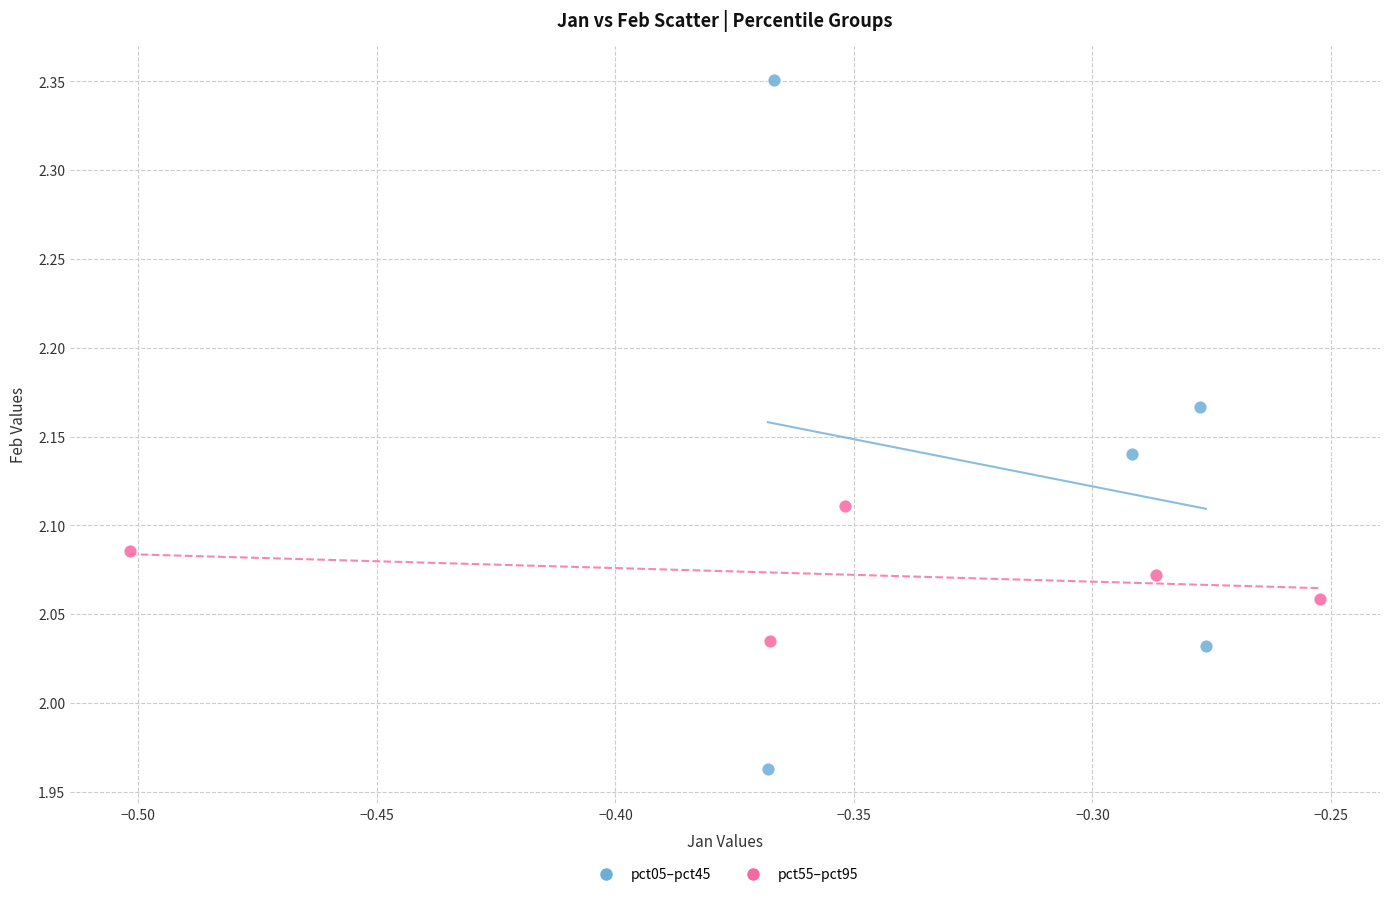

Which series reaches the maximum Y coordinate?

pct05–pct45